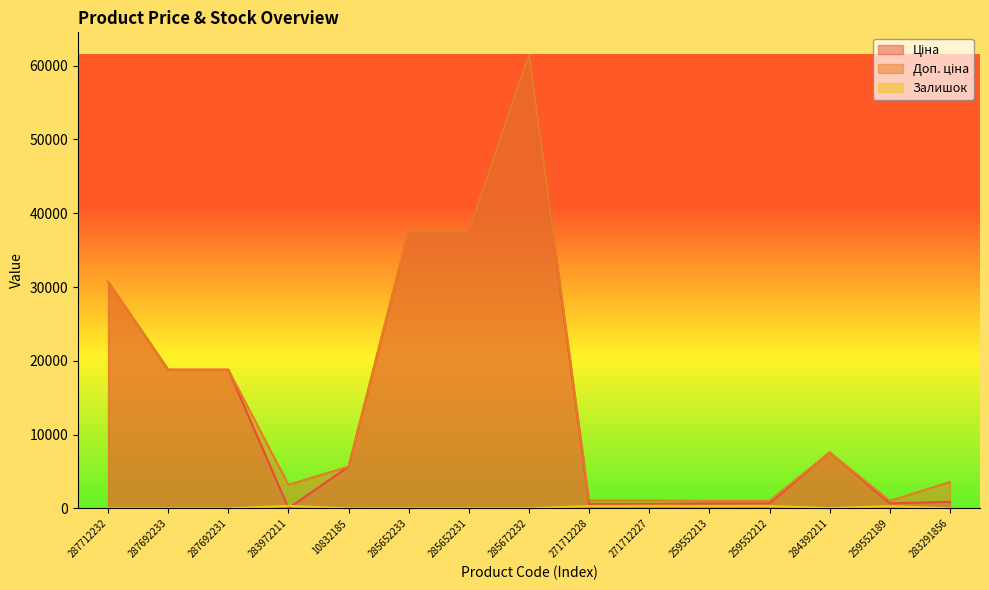

Reading right to left, transcribe all the data shown in this chart.

Ціна: 283291856=895.9	259552189=693.7	284392211=7596.5	259552212=693.7	259552213=693.7	271712227=589.9	271712228=589.9	285672232=61434.3	285652231=37593.6	285652233=37593.6	10832185=5673.8	283972211=32.0	287692231=18796.8	287692233=18796.8	287712232=30717.1
Доп. ціна: 283291856=3583.6	259552189=1024.6	284392211=7596.5	259552212=1024.6	259552213=1024.6	271712227=1081.7	271712228=1081.7	285672232=61434.3	285652231=37593.6	285652233=37593.6	10832185=5673.8	283972211=3205.0	287692231=18796.8	287692233=18796.8	287712232=30717.1
Залишок: 283291856=7.0	259552189=322.0	284392211=43.0	259552212=333.0	259552213=330.0	271712227=359.0	271712228=333.0	285672232=15.0	285652231=22.0	285652233=12.0	10832185=2.0	283972211=360.0	287692231=0.0	287692233=0.0	287712232=0.0